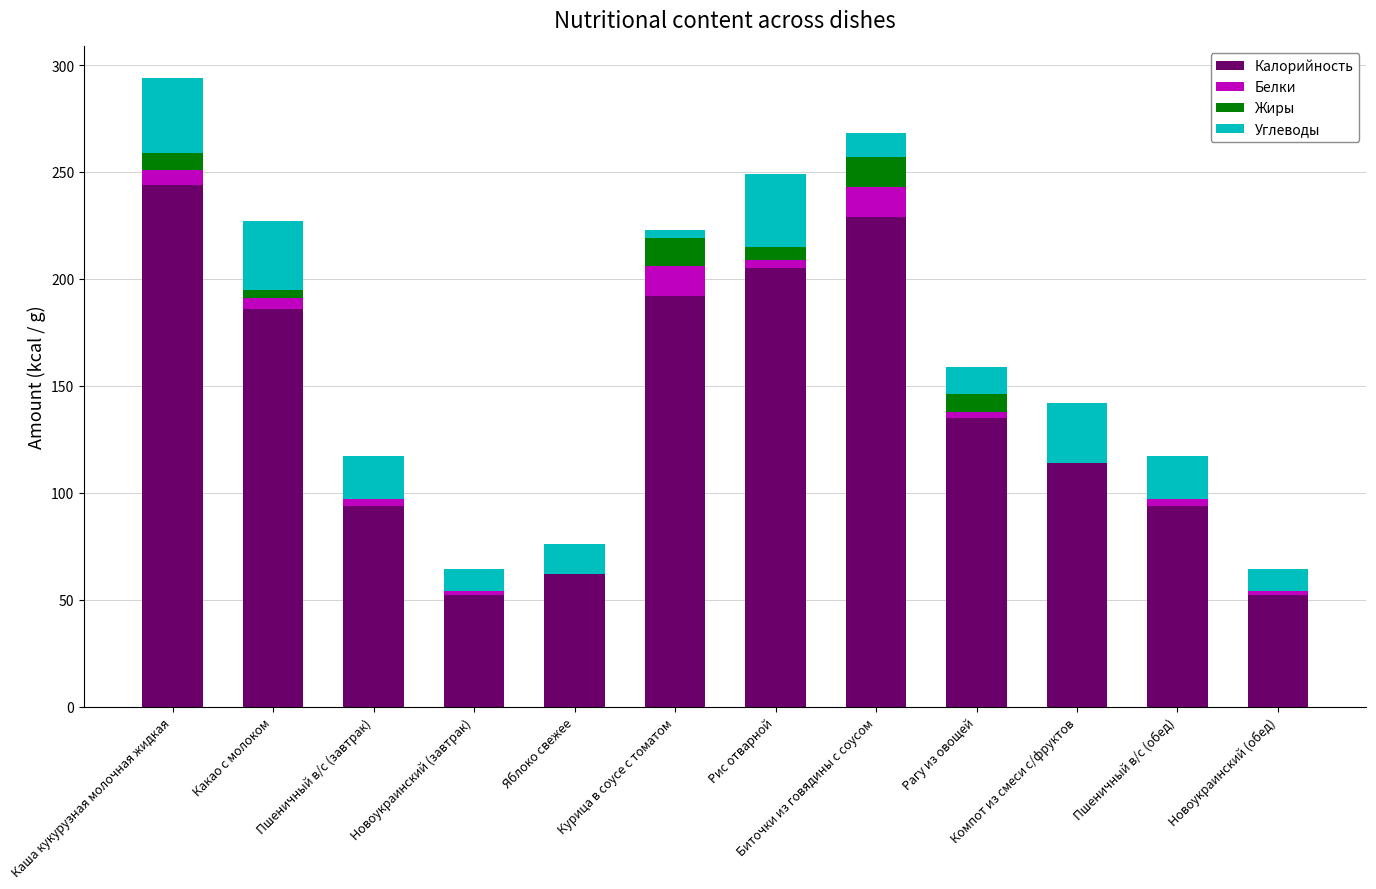

What is the total value across all series at Биточки из говядины с соусом?

268.0